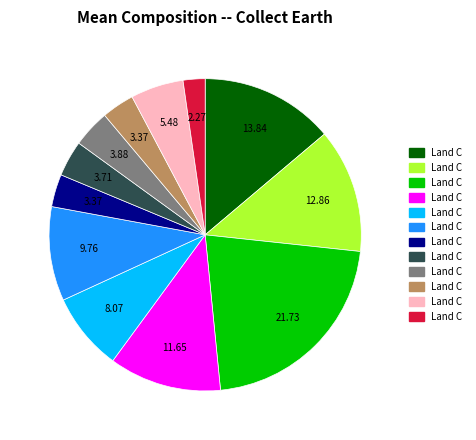

Is there a majority slice in this chart?

No